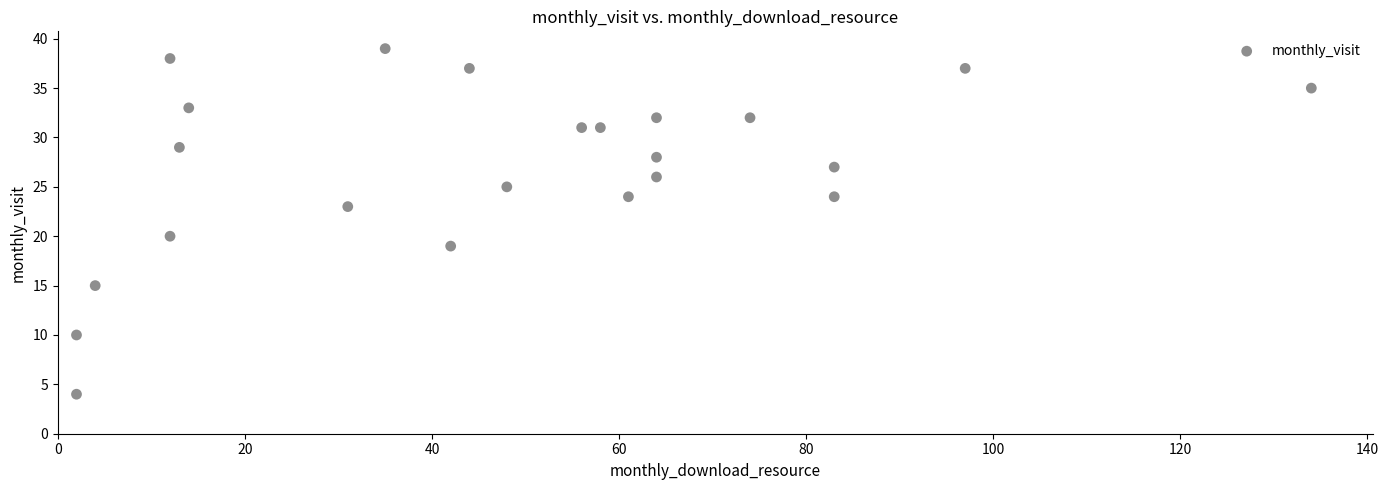

What is the range of Y values (max minus min)?

35